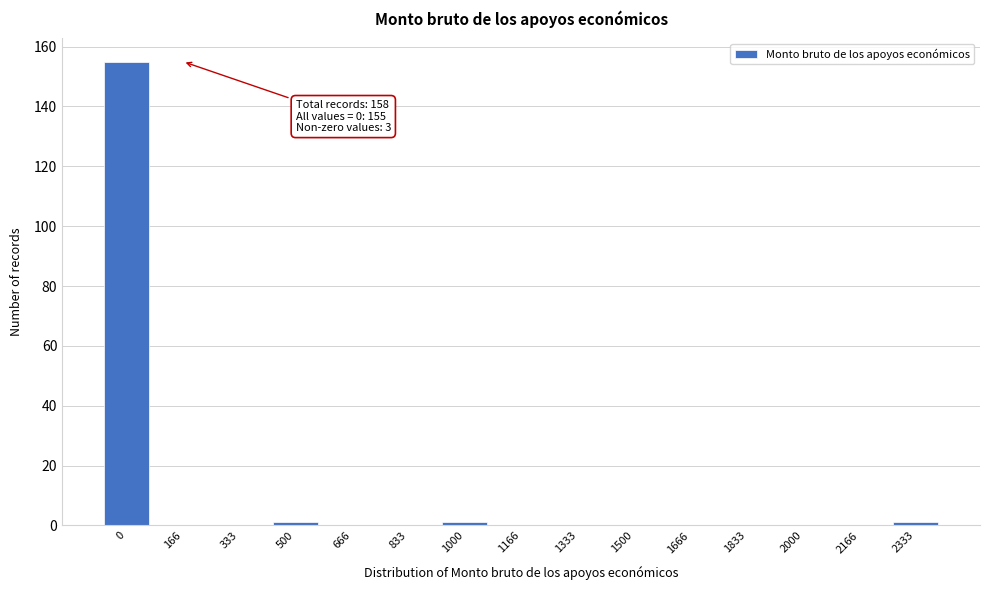

Reading left to right, list all the values displayed in this chart.

0=155	166=0	333=0	500=1	666=0	833=0	1000=1	1166=0	1333=0	1500=0	1666=0	1833=0	2000=0	2166=0	2333=1